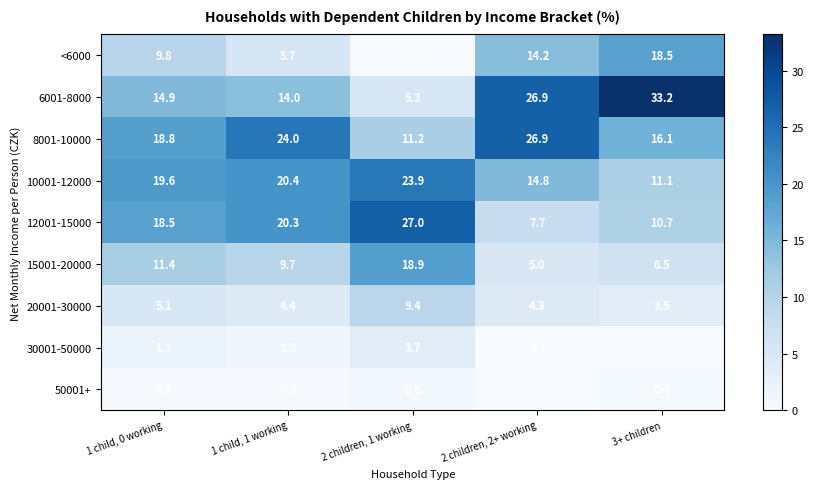

Which has a higher value, 1 child, 0 working or 2 children, 2+ working?

2 children, 2+ working